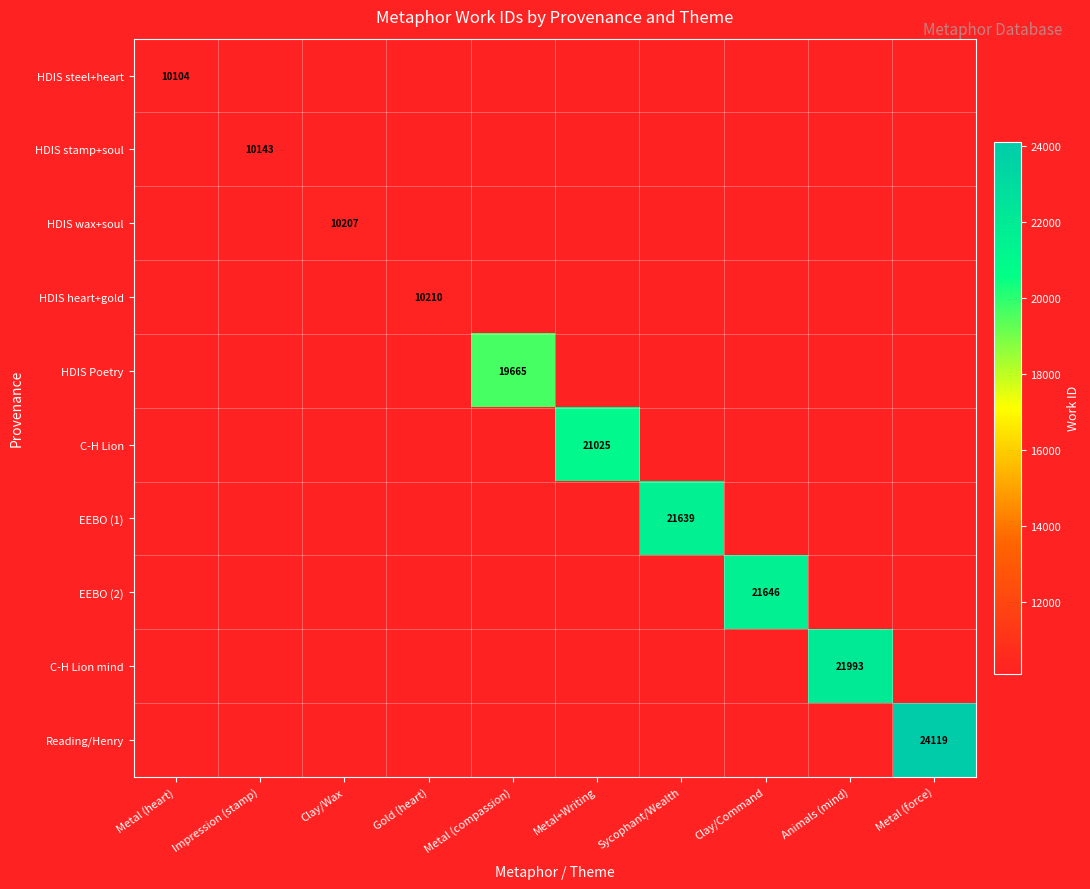

Is it true that EEBO (2) equals 21646 at Clay/Command?

True